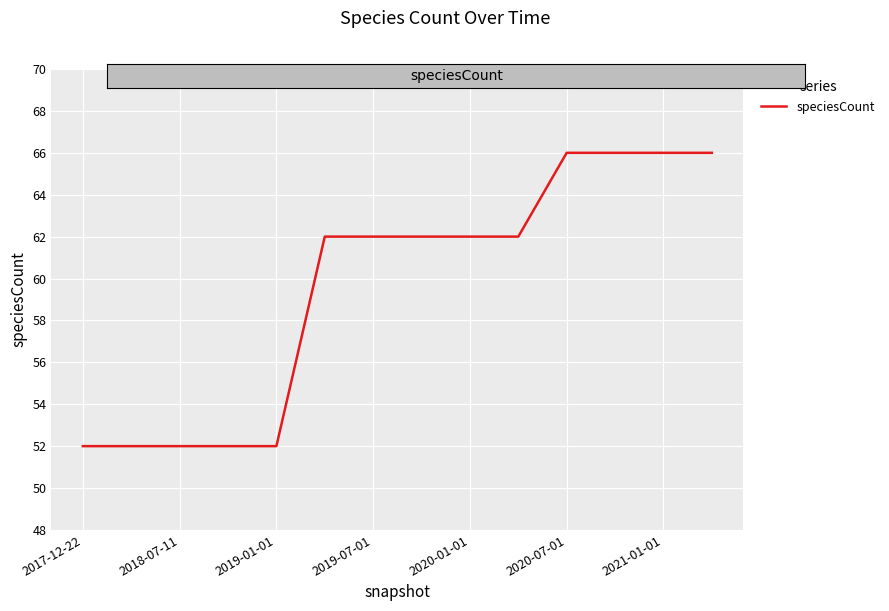

What is the greatest value displayed?

66